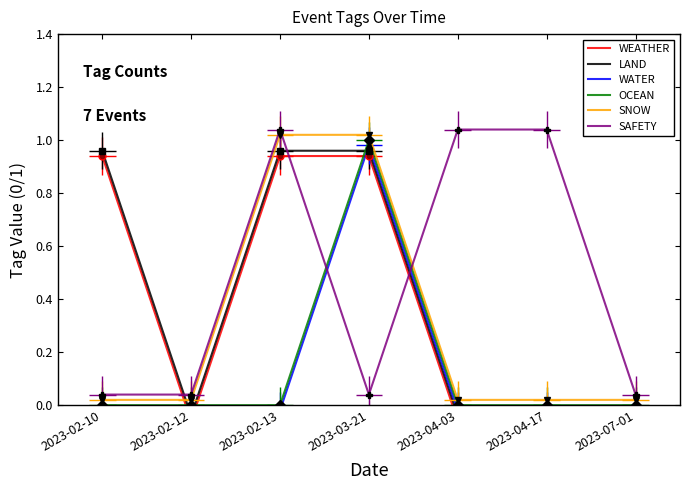

True or false: WEATHER and SNOW cross at least once.

True